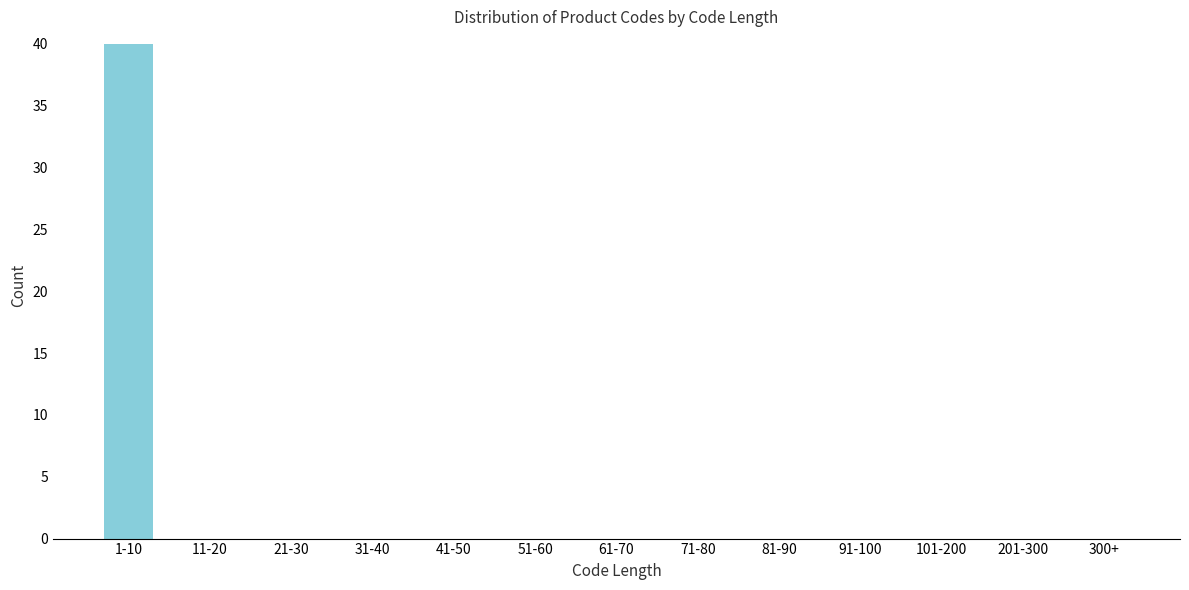

Reading right to left, transcribe all the data shown in this chart.

300+=0	201-300=0	101-200=0	91-100=0	81-90=0	71-80=0	61-70=0	51-60=0	41-50=0	31-40=0	21-30=0	11-20=0	1-10=40